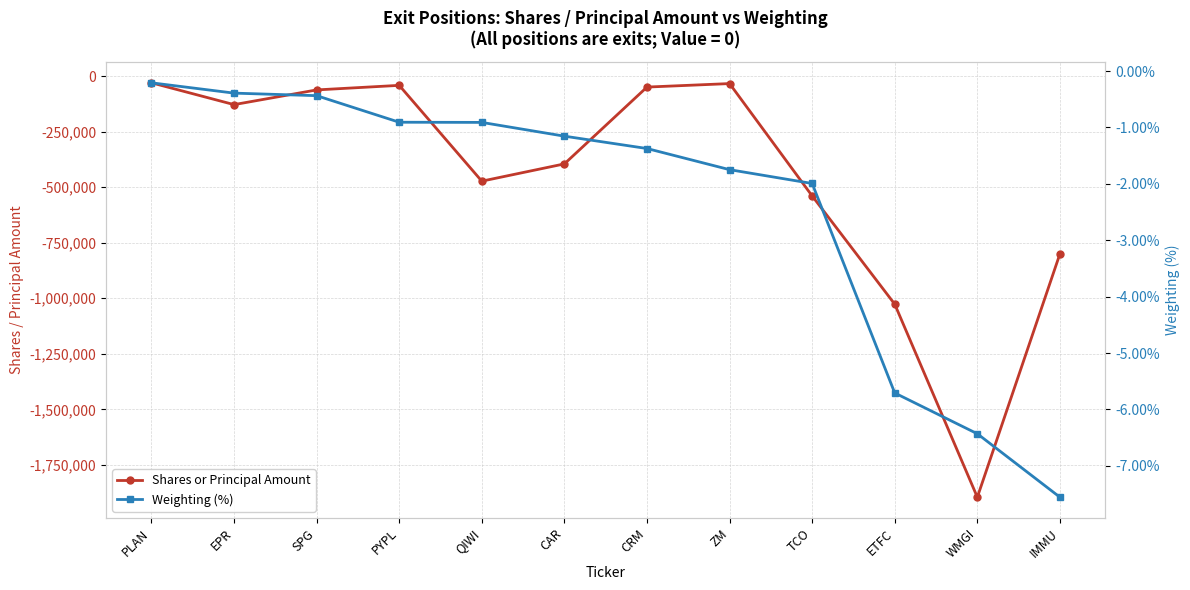

What is the difference between the highest and lowest values at SPG?

61999.6